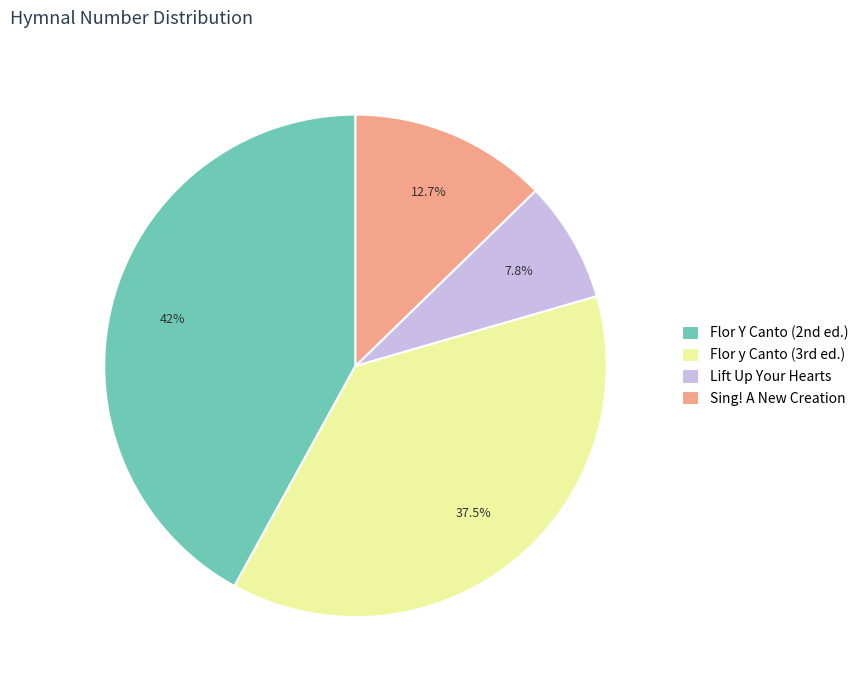

Approximately how many times larger is the value at Lift Up Your Hearts compared to Sing! A New Creation?

0.6